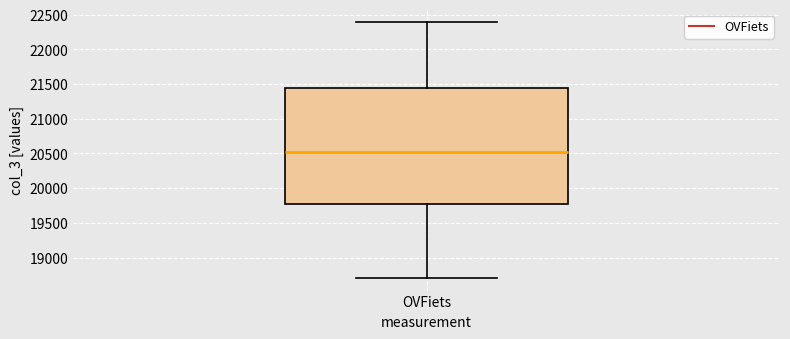

Where is the lower edge of the box for OVFiets on the y-axis? The values are not printed on the chart, so give them approximately, as read against the axis.

19750